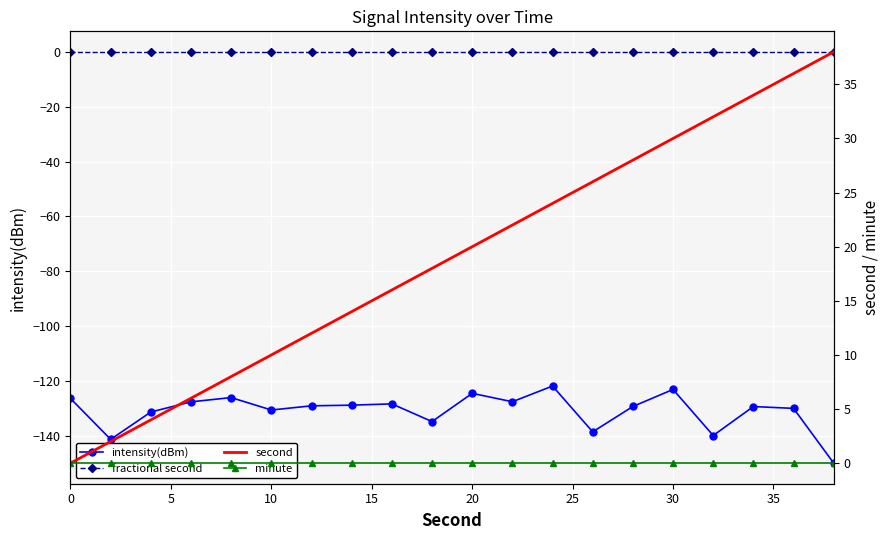

The value of intensity(dBm) at 15 is -30.4. True or false?

False